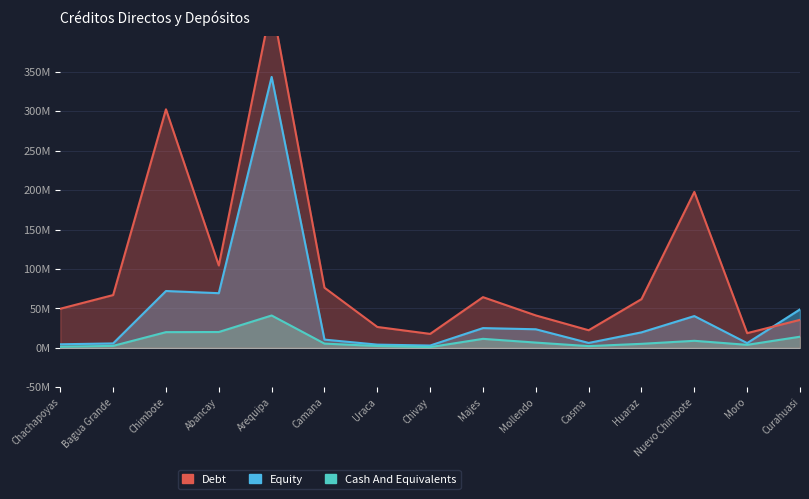

Reading left to right, list all the values displayed in this chart.

Debt: Chachapoyas=49.6	Bagua Grande=66.9	Chimbote=302.5	Abancay=104.4	Arequipa=436.8	Camana=76.2	Uraca=26.5	Chivay=17.7	Majes=64.3	Mollendo=41.1	Casma=22.3	Huaraz=61.8	Nuevo Chimbote=197.8	Moro=18.6	Curahuasi=35.5
Equity: Chachapoyas=4.5	Bagua Grande=5.6	Chimbote=72.1	Abancay=69.3	Arequipa=343.6	Camana=10.4	Uraca=4.1	Chivay=2.9	Majes=25.0	Mollendo=23.5	Casma=6.2	Huaraz=19.6	Nuevo Chimbote=40.3	Moro=6.0	Curahuasi=48.8
Cash And Equivalents: Chachapoyas=1.4	Bagua Grande=2.5	Chimbote=19.9	Abancay=20.1	Arequipa=41.0	Camana=5.3	Uraca=2.3	Chivay=0.9	Majes=11.4	Mollendo=6.6	Casma=2.1	Huaraz=5.1	Nuevo Chimbote=8.9	Moro=3.8	Curahuasi=14.1